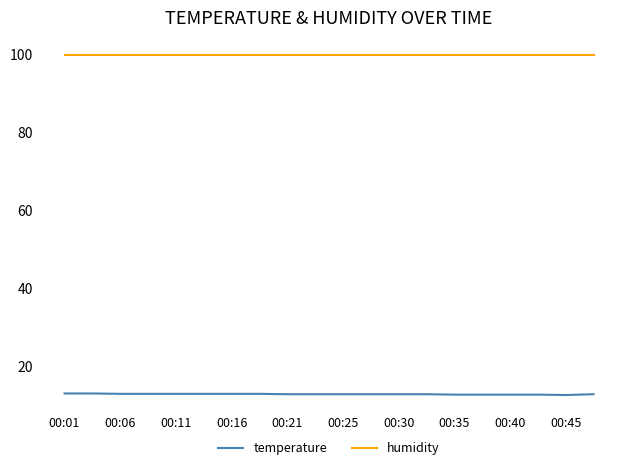

What is the smallest value displayed?

12.5